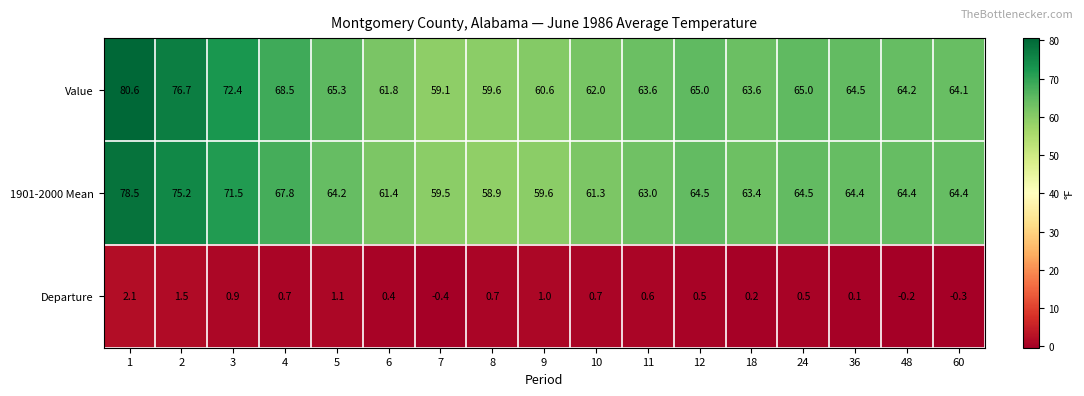

True or false: Departure has a value of -0.7 at 7.

False